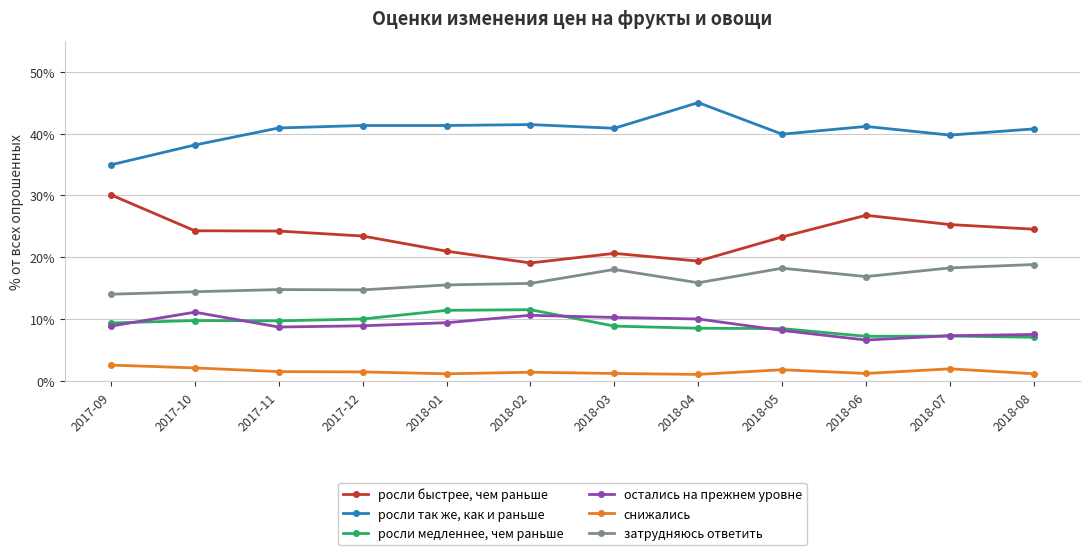

Is the value of росли так же, как и раньше at 2018-04 greater than the value of затрудняюсь ответить at 2017-10?

Yes